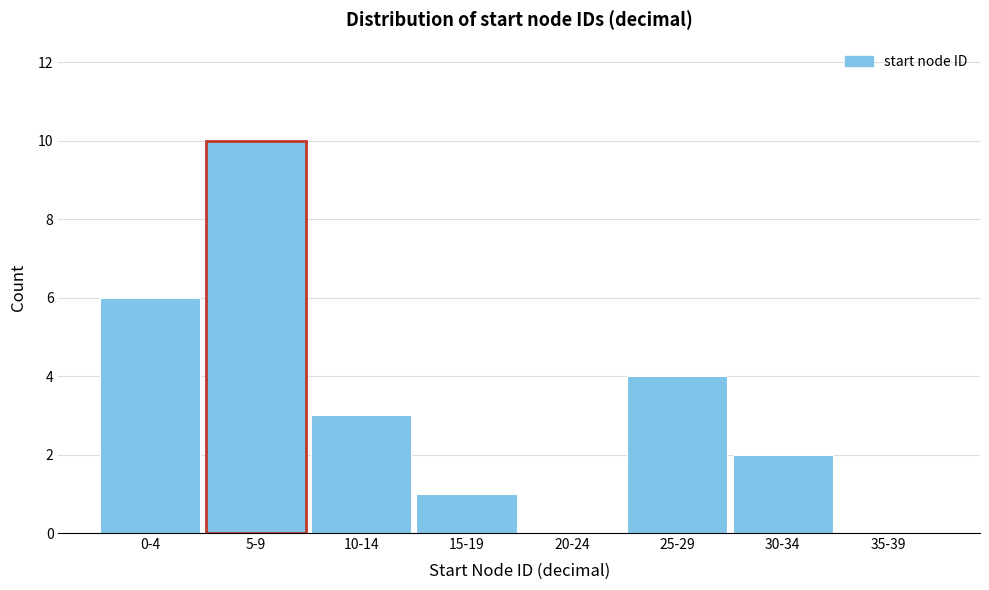

Reading left to right, list all the values displayed in this chart.

0-4=6	5-9=10	10-14=3	15-19=1	20-24=0	25-29=4	30-34=2	35-39=0